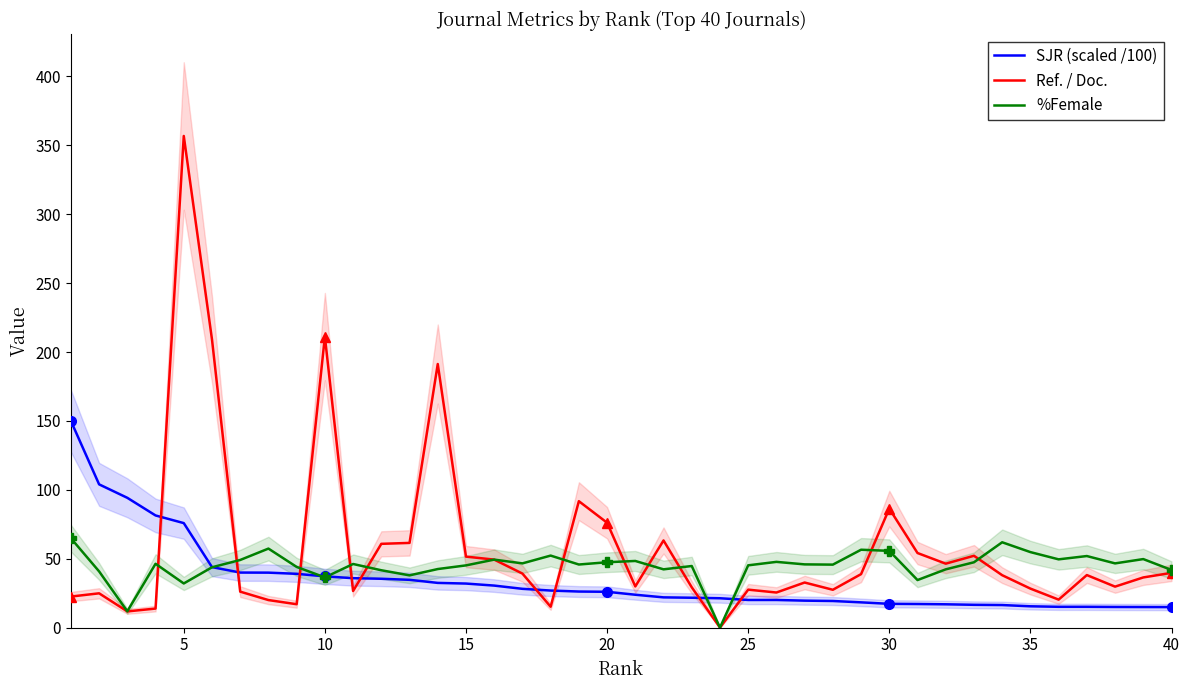

What is the maximum value for %Female?

64.9